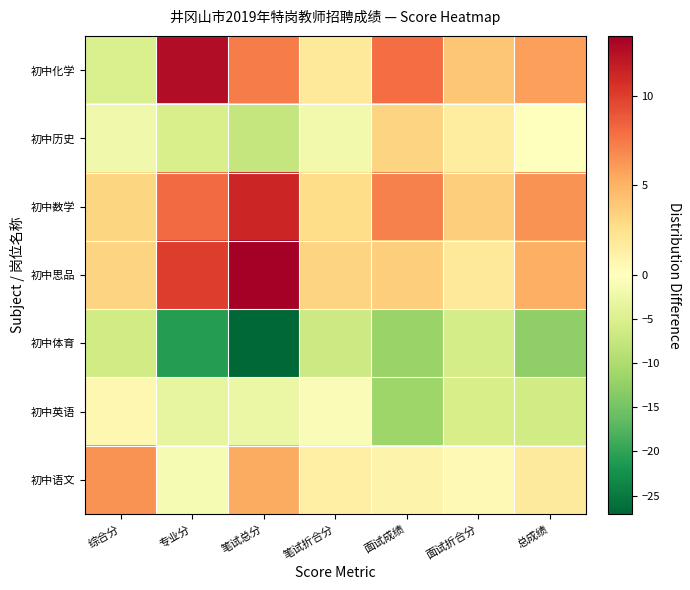

At which category is the sum across all series the highest?

综合分